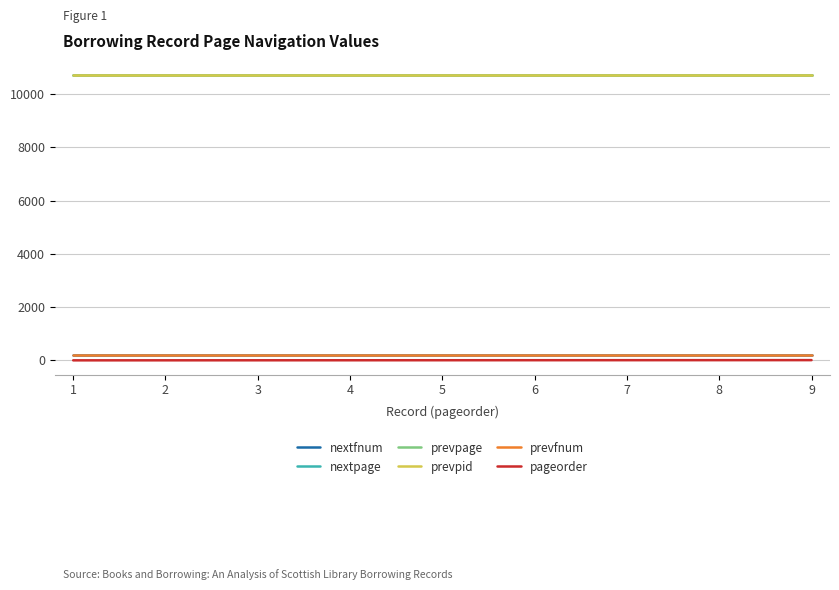

Is this an area chart (filled region under the line)?

No